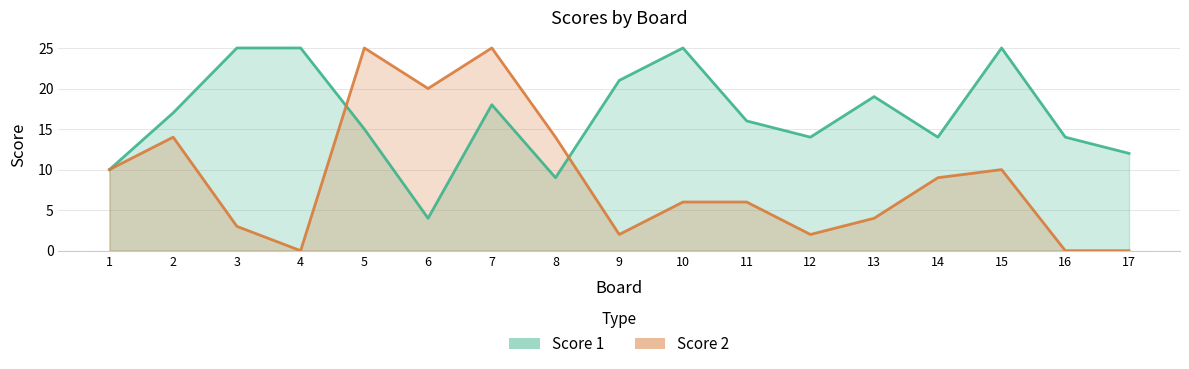

What is the value of the Score 1 point at the 12th from the left?

14